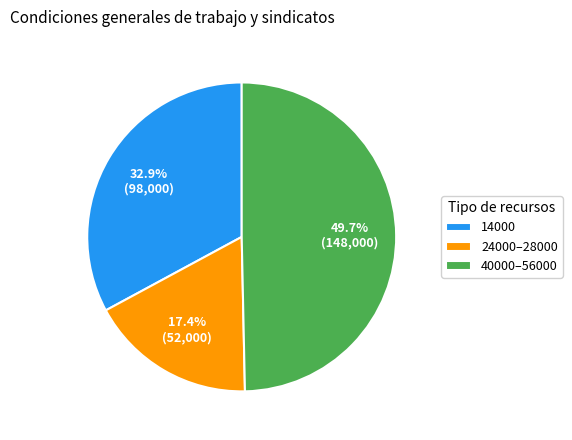

What portion of the pie excludes 14000?

67.1%